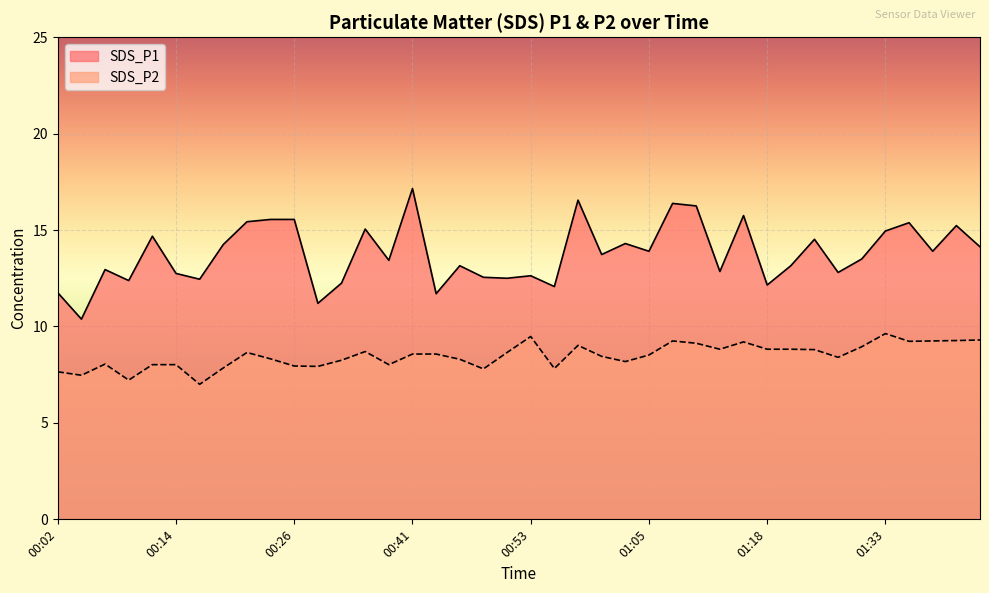

The SDS_P2 series shows 9.2 at 01:08. True or false?

True